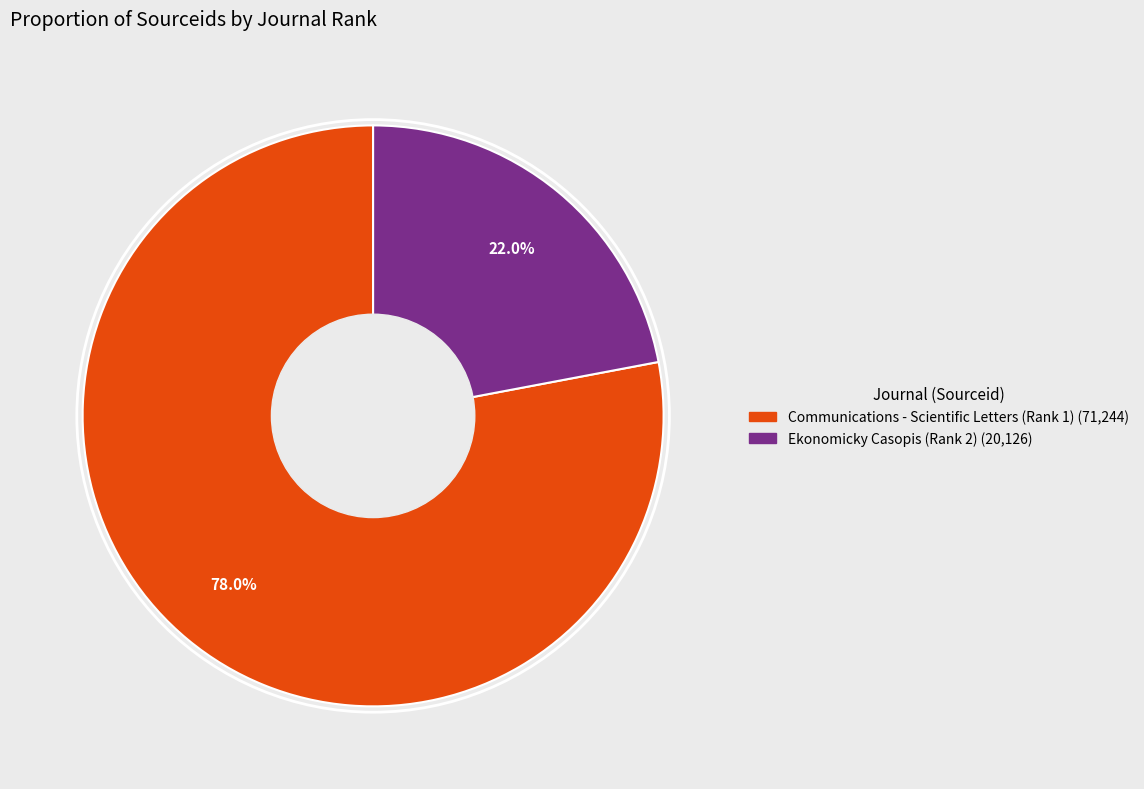

Which has a higher value, Communications - Scientific Letters (Rank 1) or Ekonomicky Casopis (Rank 2)?

Communications - Scientific Letters (Rank 1)